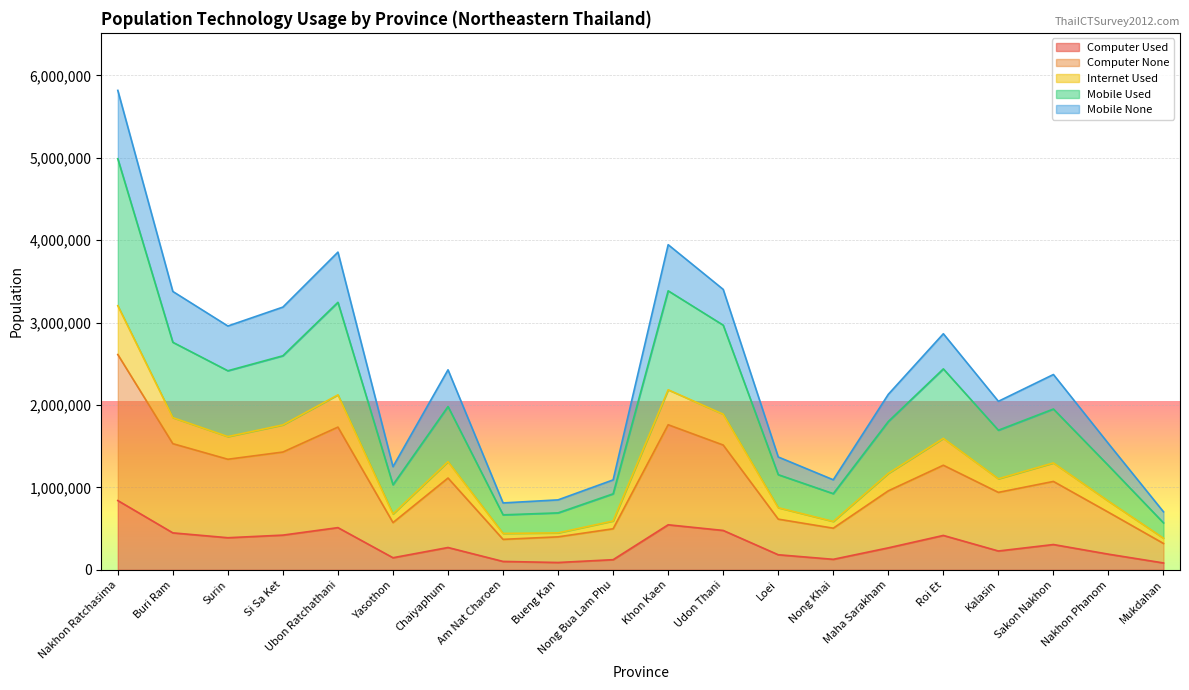

True or false: Internet Used and Computer None intersect in this chart.

False